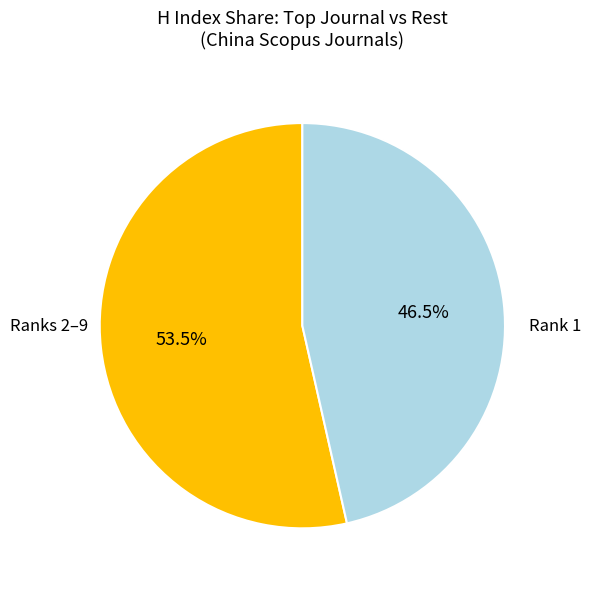

Is there a majority slice in this chart?

Yes